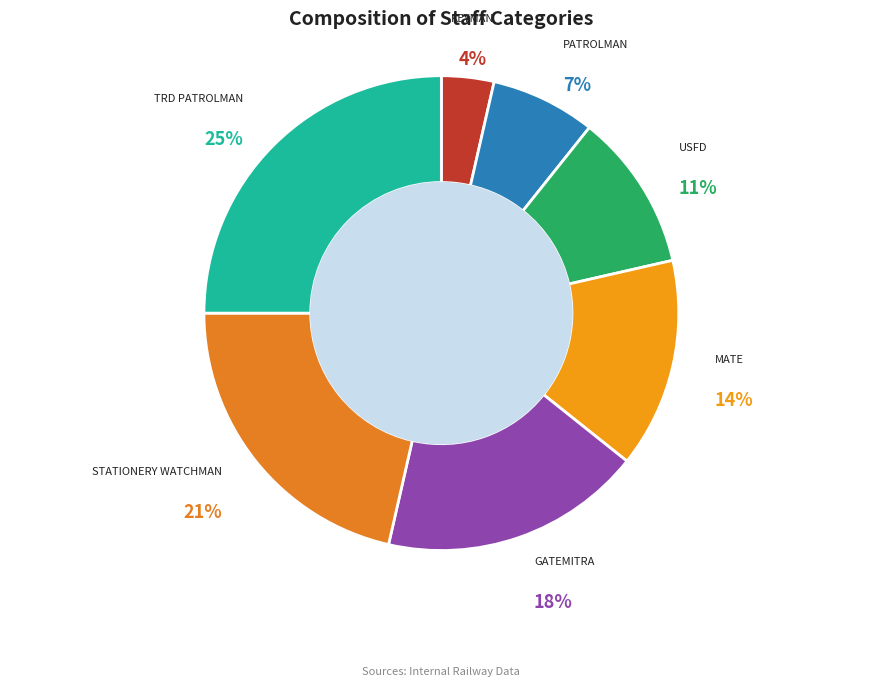

Is it true that KEYMAN is 17% of the pie?

False